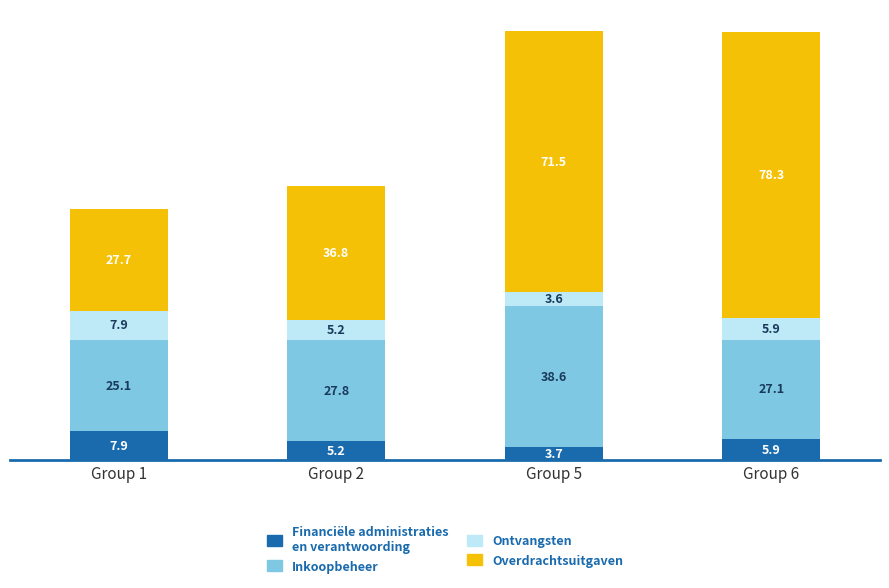

At which category is the sum across all series the highest?

Group 5